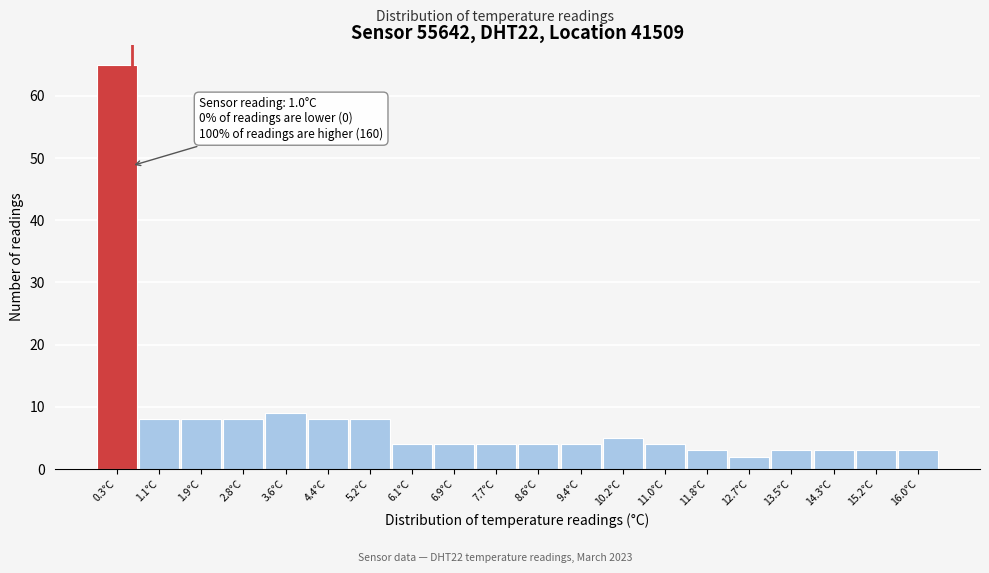

Reading left to right, list all the values displayed in this chart.

0.3°C=65	1.1°C=8	1.9°C=8	2.8°C=8	3.6°C=9	4.4°C=8	5.2°C=8	6.1°C=4	6.9°C=4	7.7°C=4	8.6°C=4	9.4°C=4	10.2°C=5	11.0°C=4	11.8°C=3	12.7°C=2	13.5°C=3	14.3°C=3	15.2°C=3	16.0°C=3